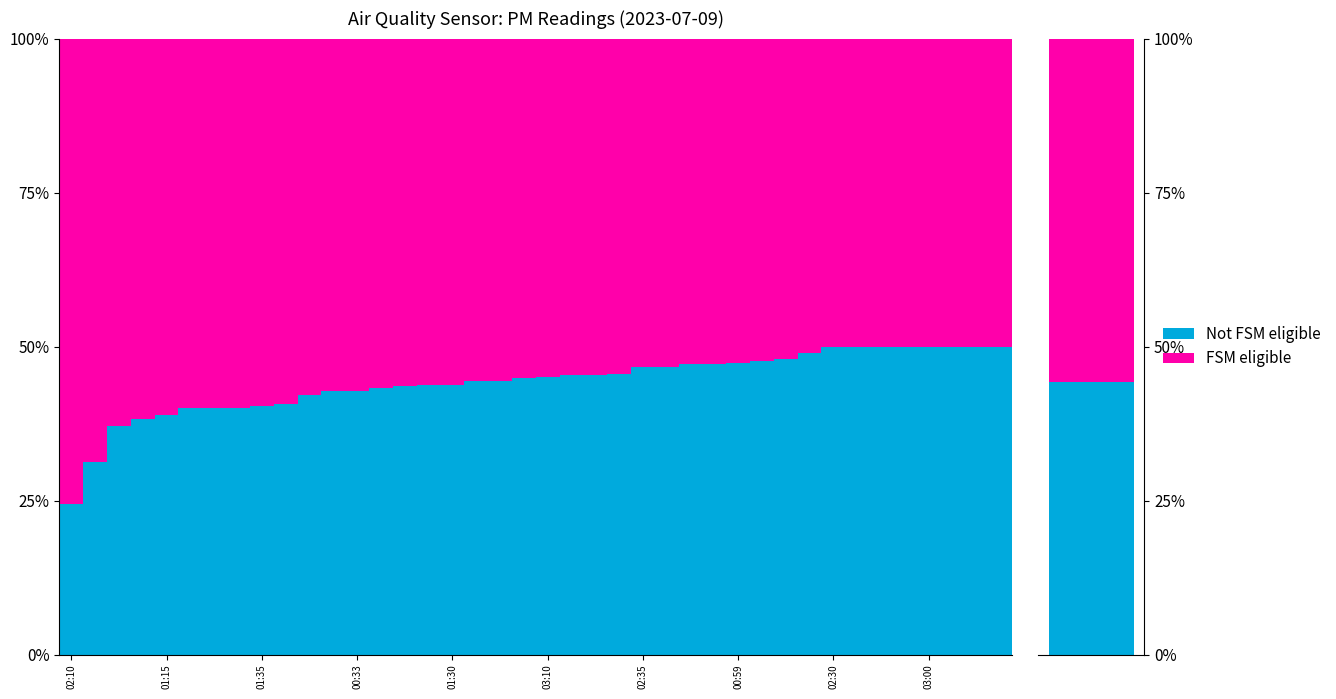

Which series has the widest spread of values?

Not FSM eligible